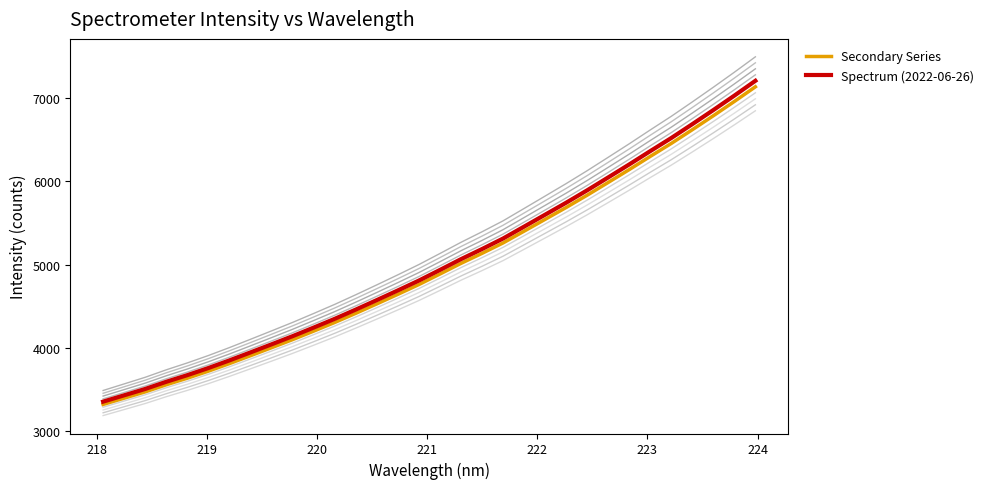

What is the sum of all Spectrum (2022-06-26) values?

160539.4